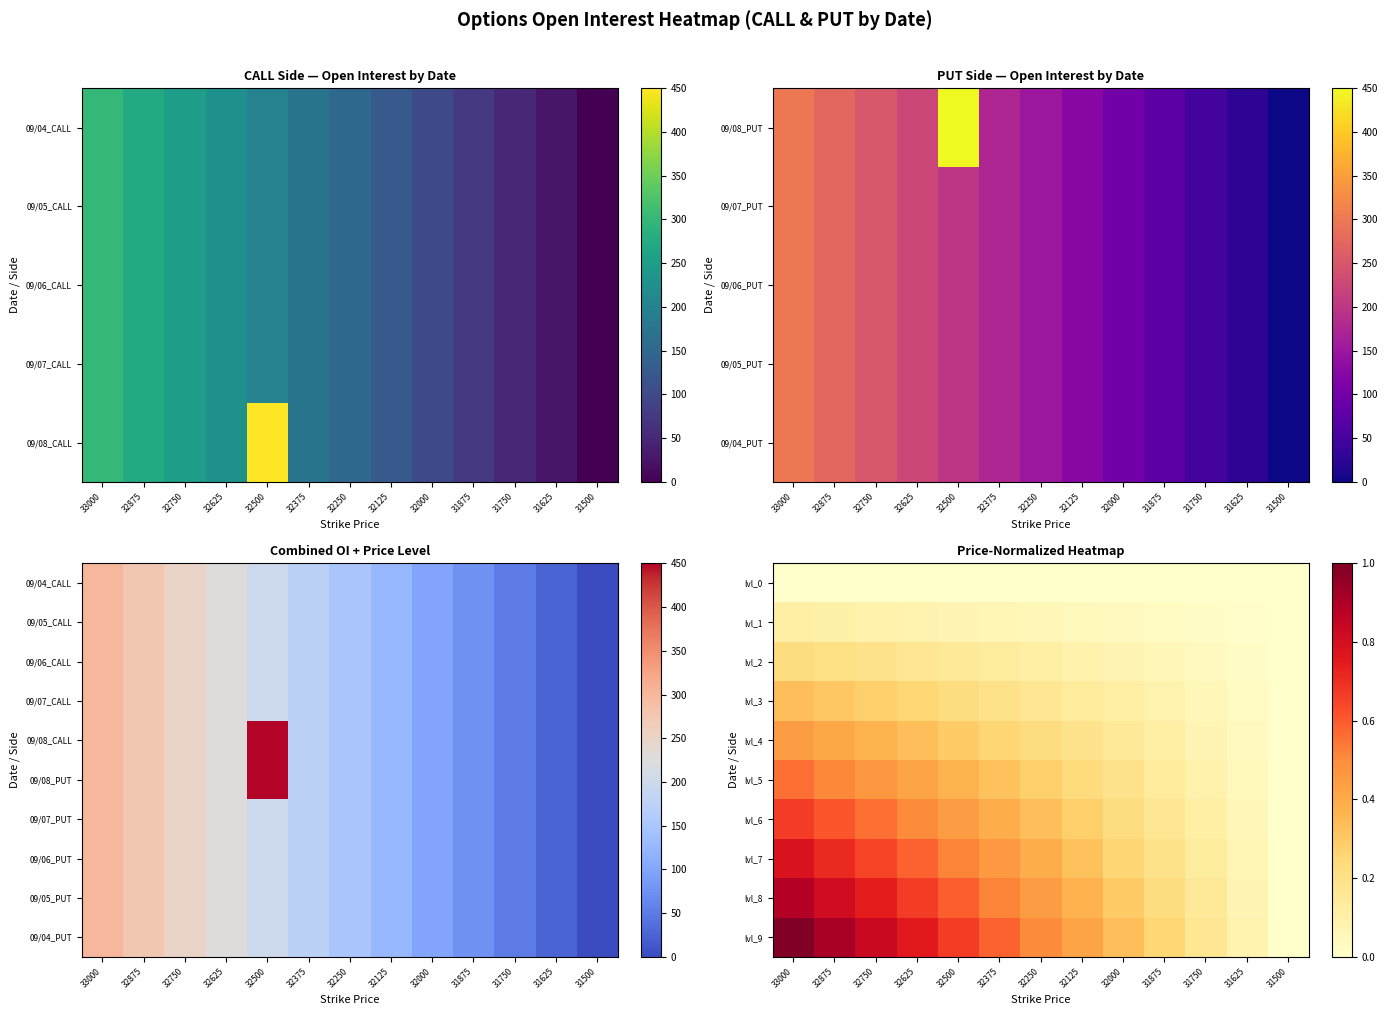

The lvl_4 series shows 0.1 at 32500. True or false?

False